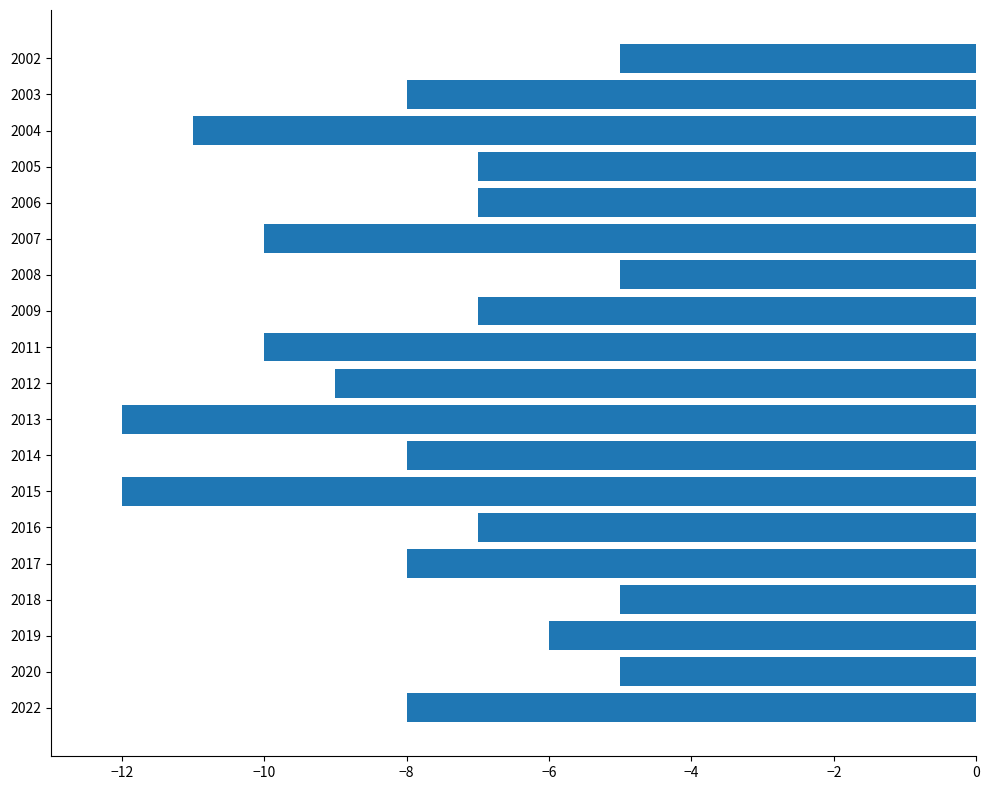

Reading bottom to top, what are all the values shown in this chart?

-8	-5	-6	-5	-8	-7	-12	-8	-12	-9	-10	-7	-5	-10	-7	-7	-11	-8	-5